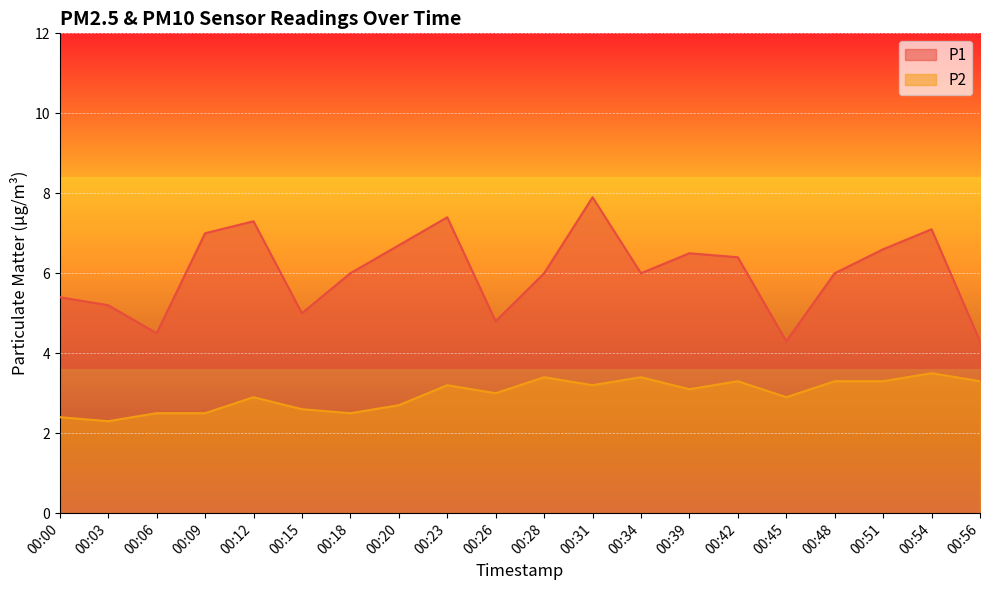

Where is the first local minimum for P2?

00:03